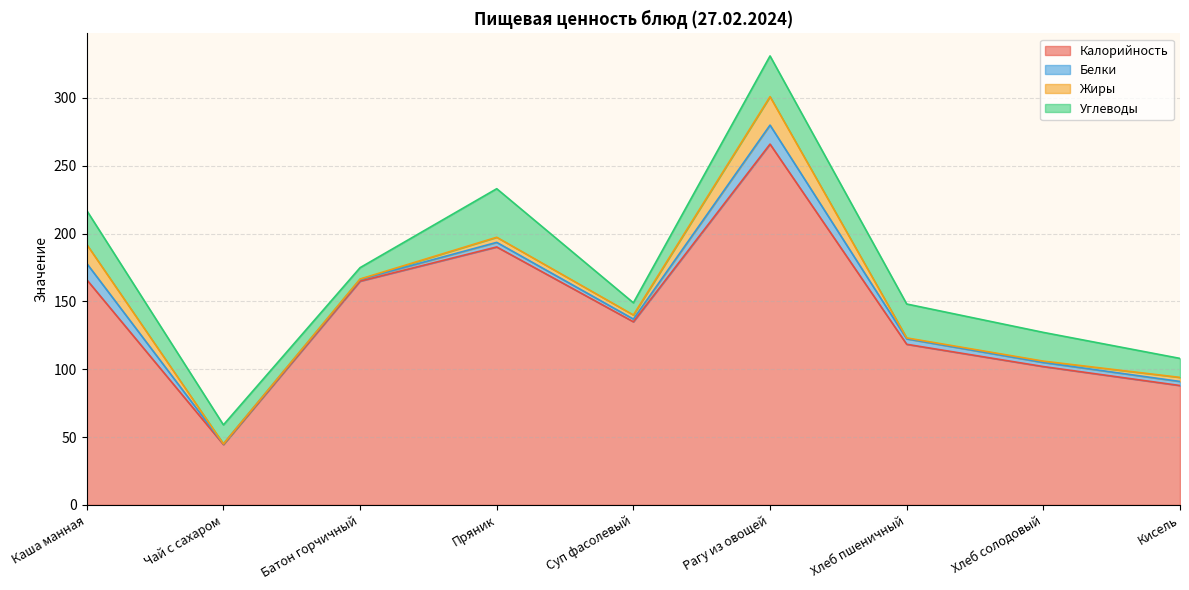

At which label does Углеводы reach its peak?

Пряник